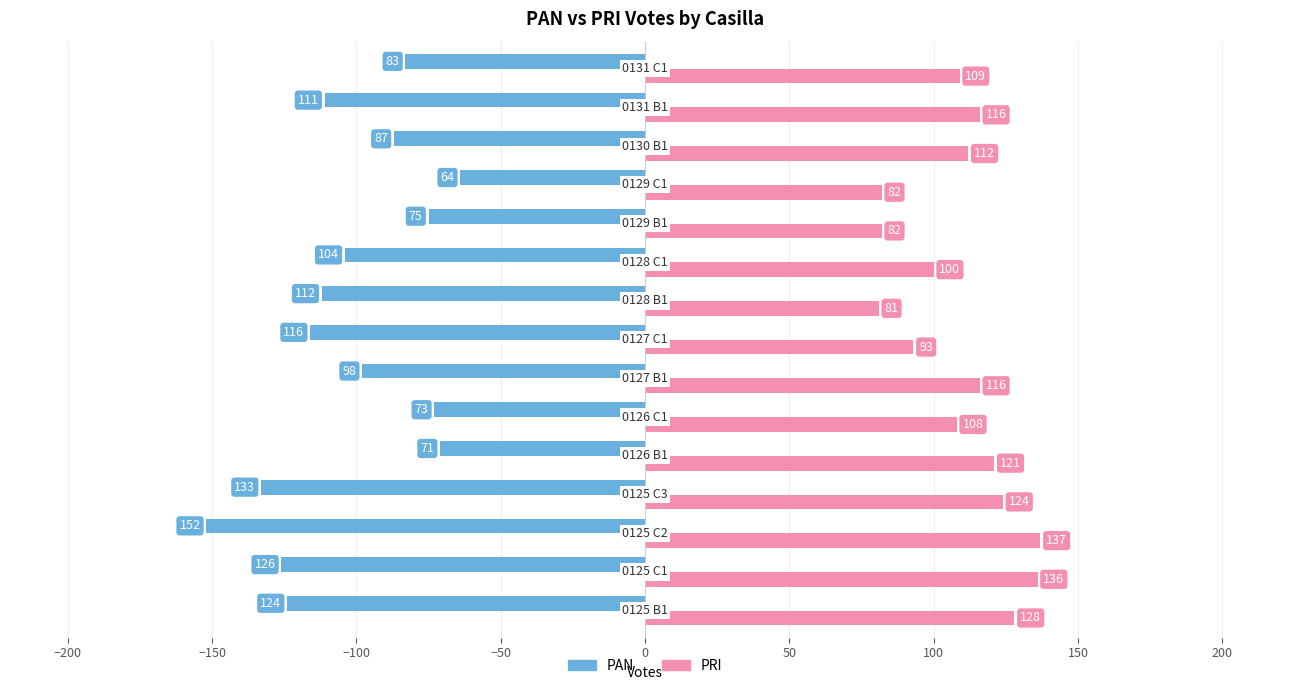

What is the sum of all PAN values?

-1529